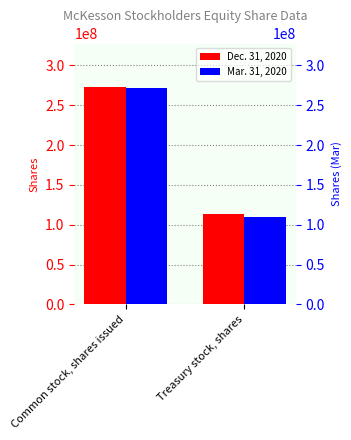

Which series changed the most between Common stock, shares issued and Treasury stock, shares?

Mar. 31, 2020